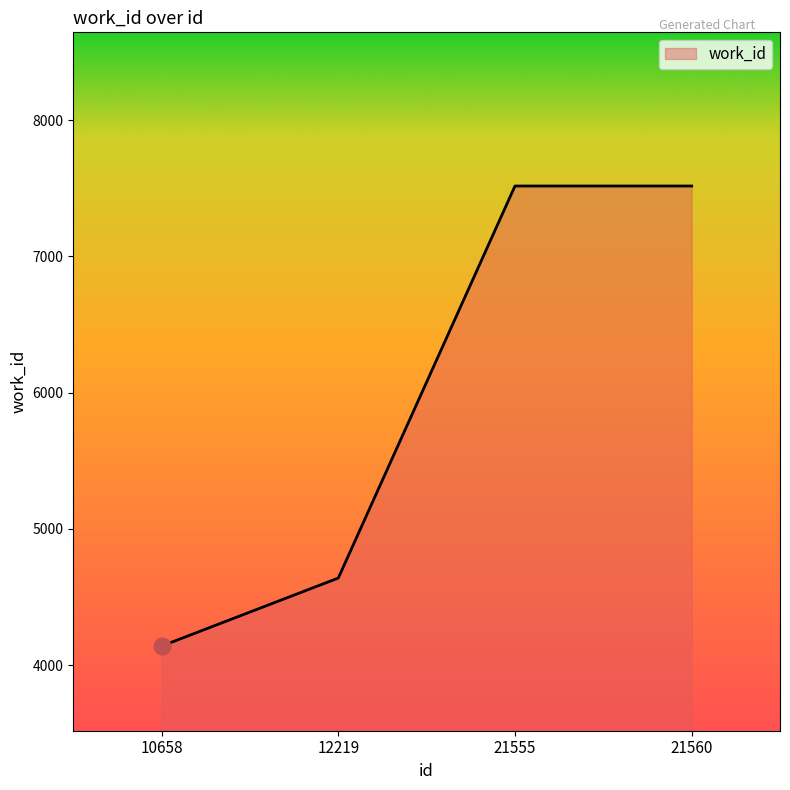

What is the ratio of the value at 21555 to the value at 21560?

1.0